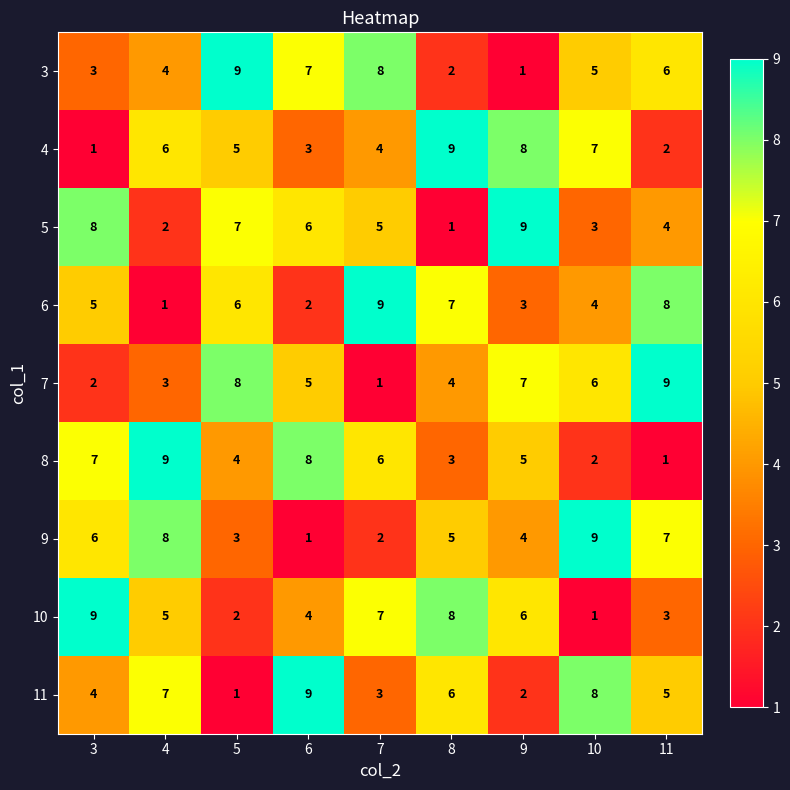

Count the 9 values in the range 3 to 7.

5